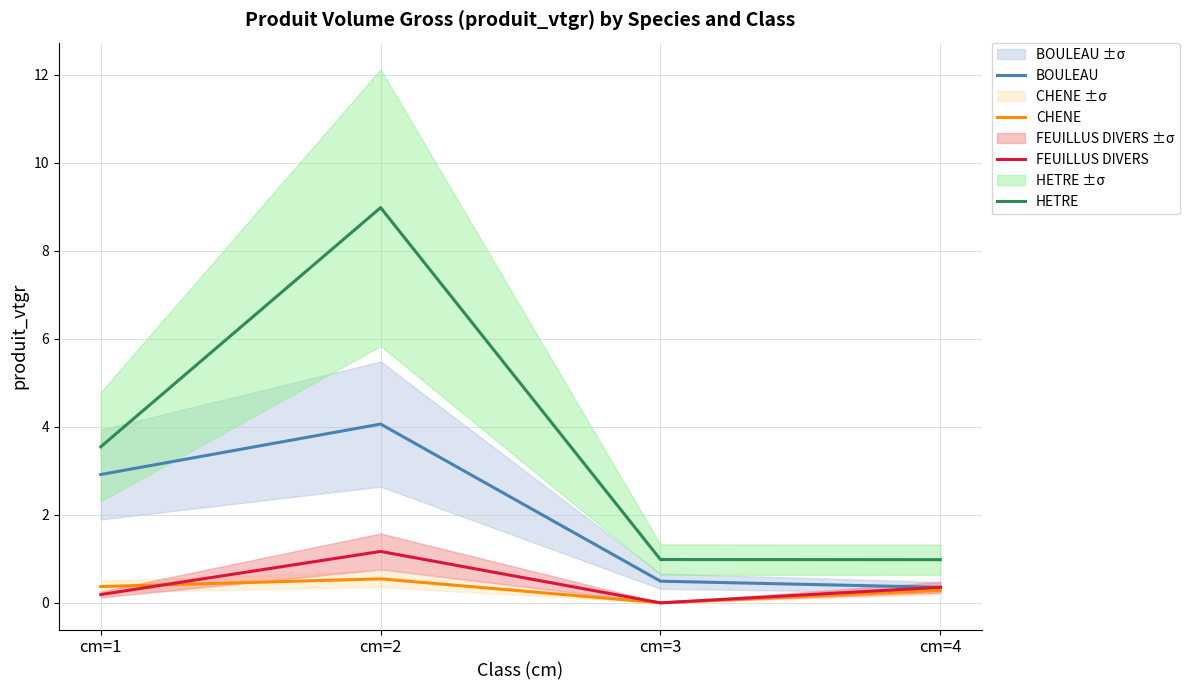

True or false: CHENE has more than 0 points higher than both neighbors.

True